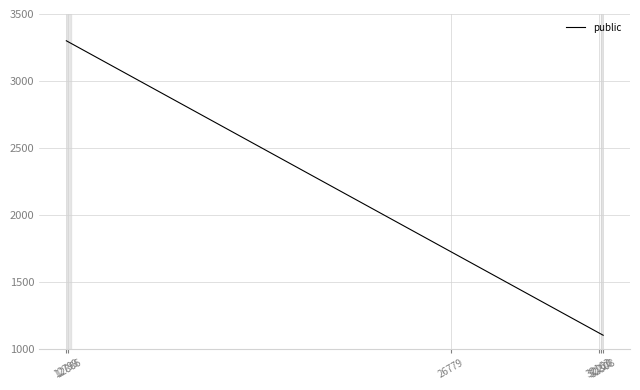

What is the maximum value shown in the chart?

3300.0